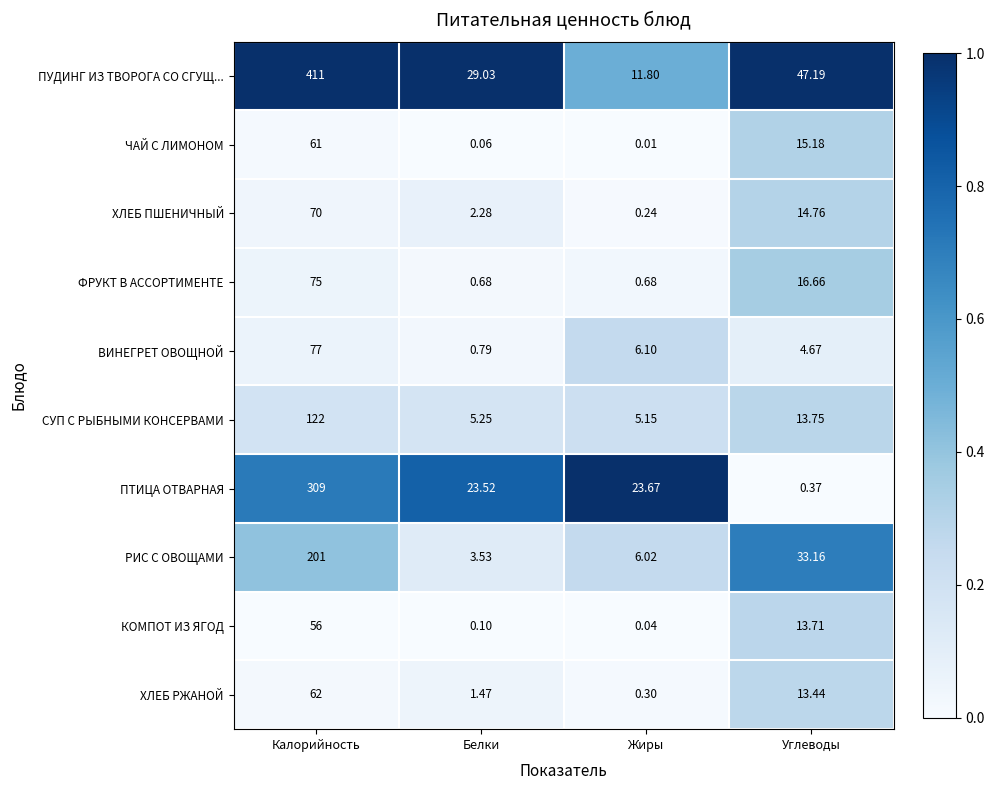

How many data points does each series have?

4